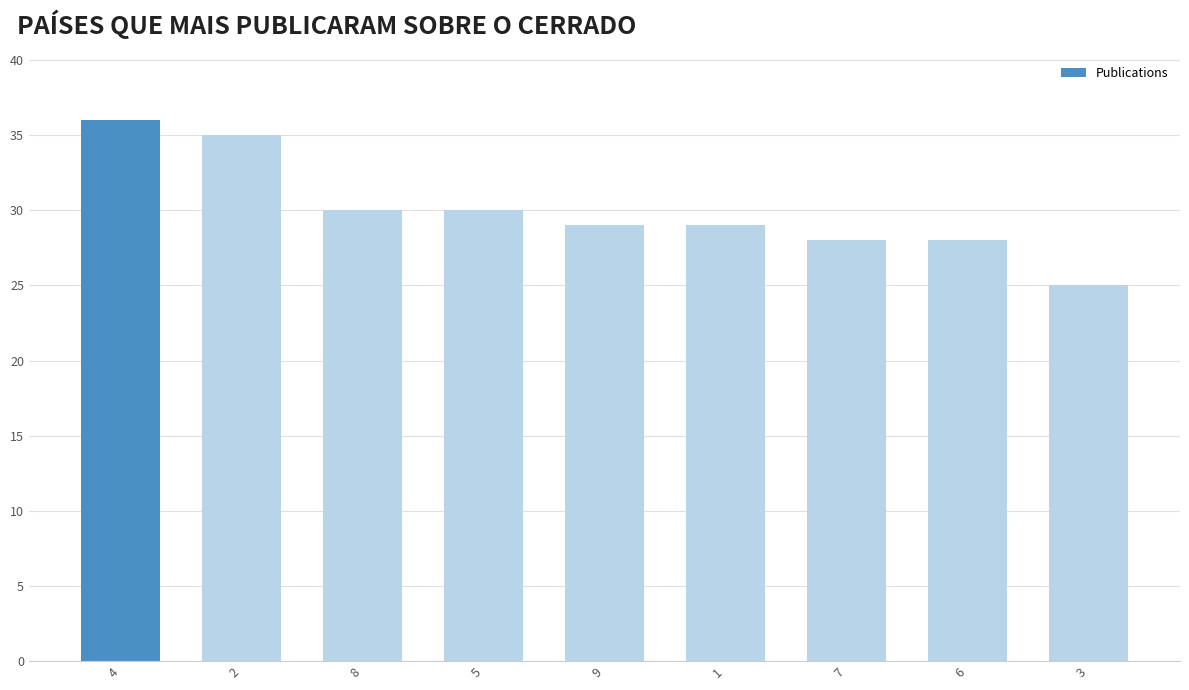

What position from the left is 8?

3